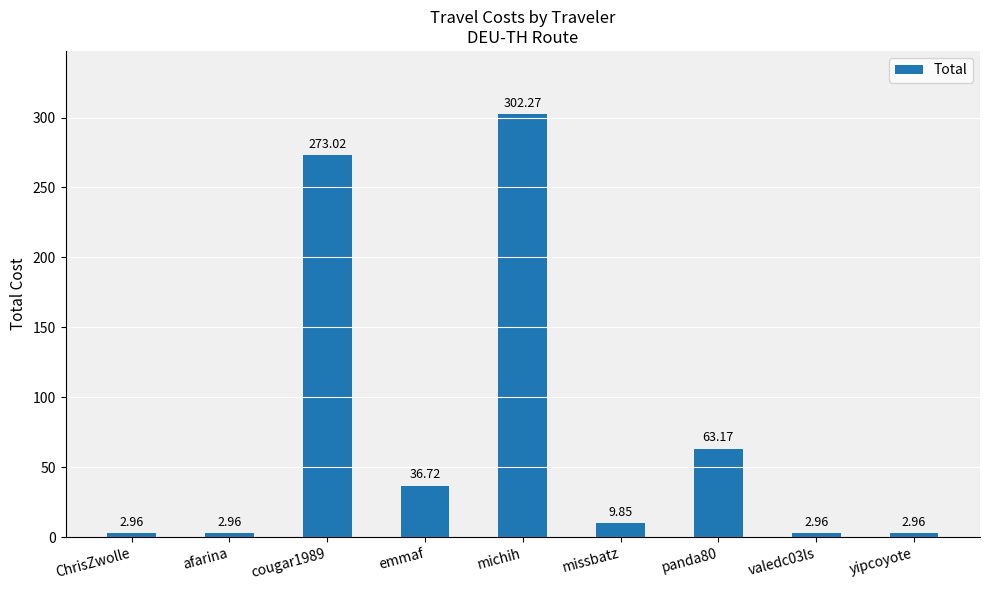

Approximately how many times larger is the value at emmaf compared to panda80?

0.6